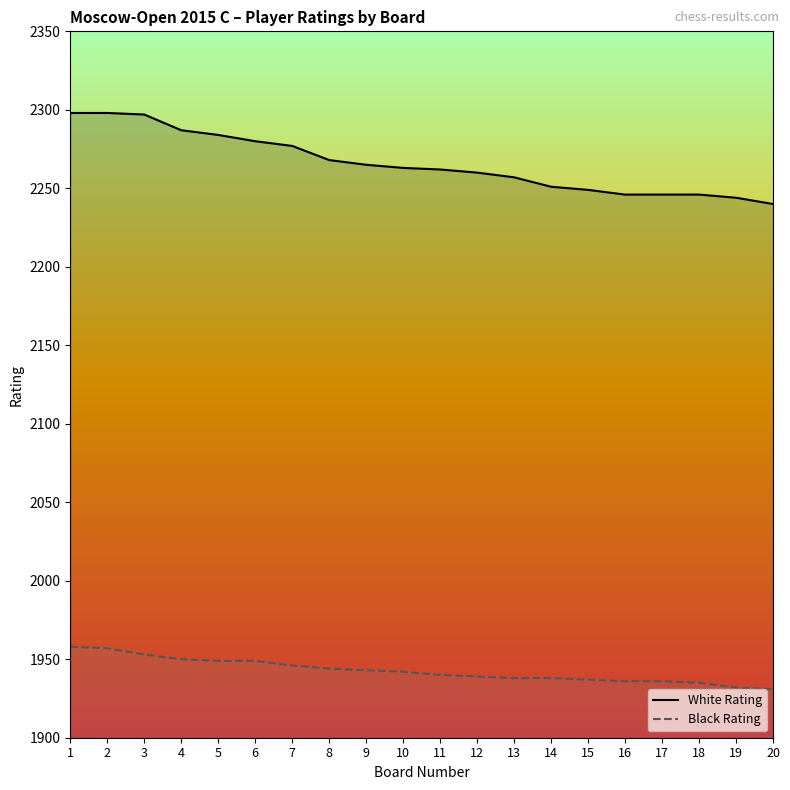

Which series has the widest spread of values?

White Rating